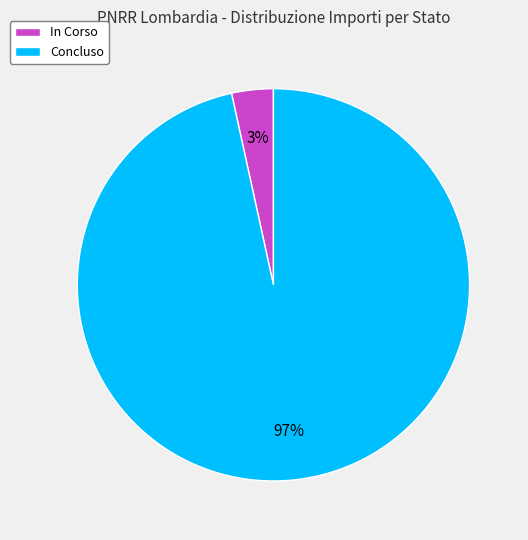

Rank the categories by value from highest to lowest.

Concluso, In Corso